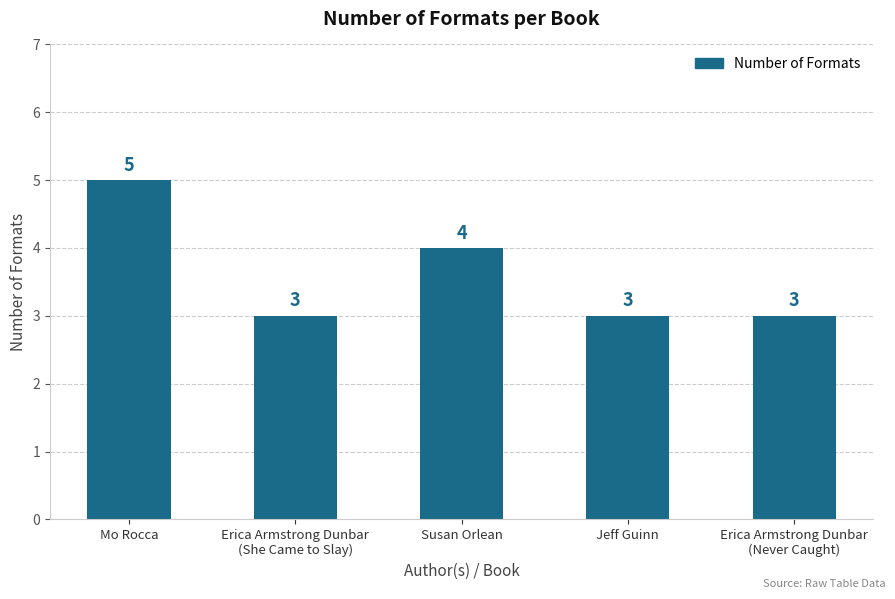

Reading left to right, transcribe all the data shown in this chart.

Mo Rocca=5	Erica Armstrong Dunbar
(She Came to Slay)=3	Susan Orlean=4	Jeff Guinn=3	Erica Armstrong Dunbar
(Never Caught)=3